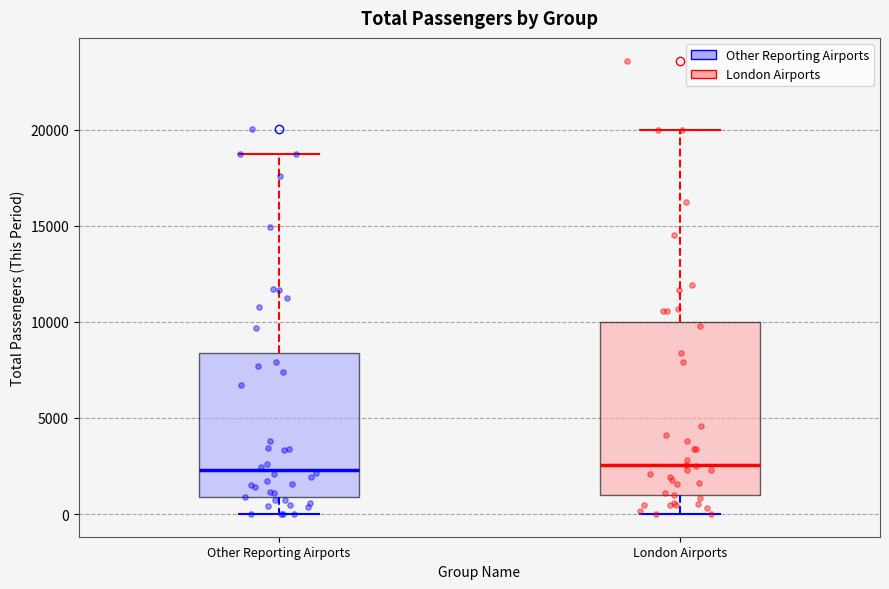

Reading left to right, transcribe this box plot: for each box, give where its median line is, the range the box spans, and where its two whiskers end, as read against the y-axis. The values are not printed on the chart, so give them approximately, as read against the axis.

Other Reporting Airports: median 2500, box 1000 to 8500, whiskers 0 to 18500
London Airports: median 2500, box 1000 to 10000, whiskers 0 to 20000